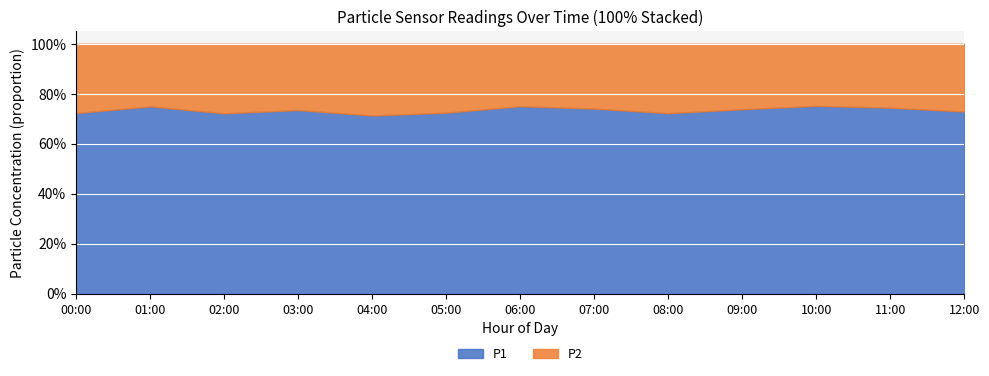

At which category is the sum across all series the highest?

10:00